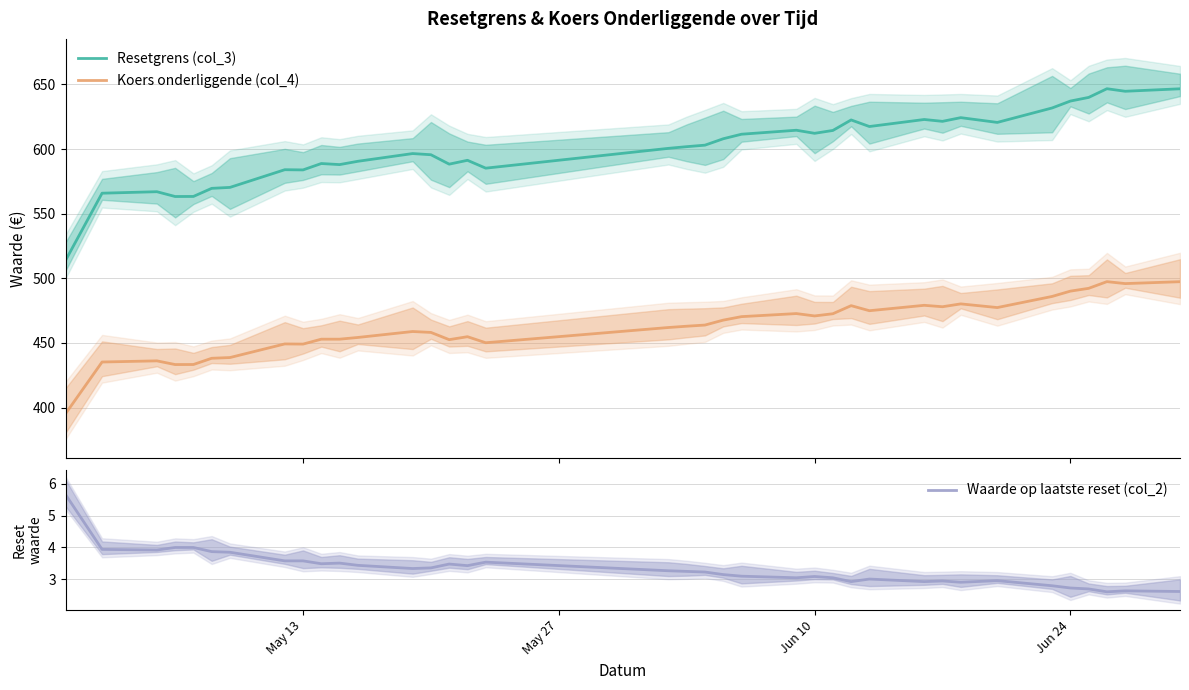

True or false: Resetgrens (col_3) and Koers onderliggende (col_4) intersect in this chart.

False